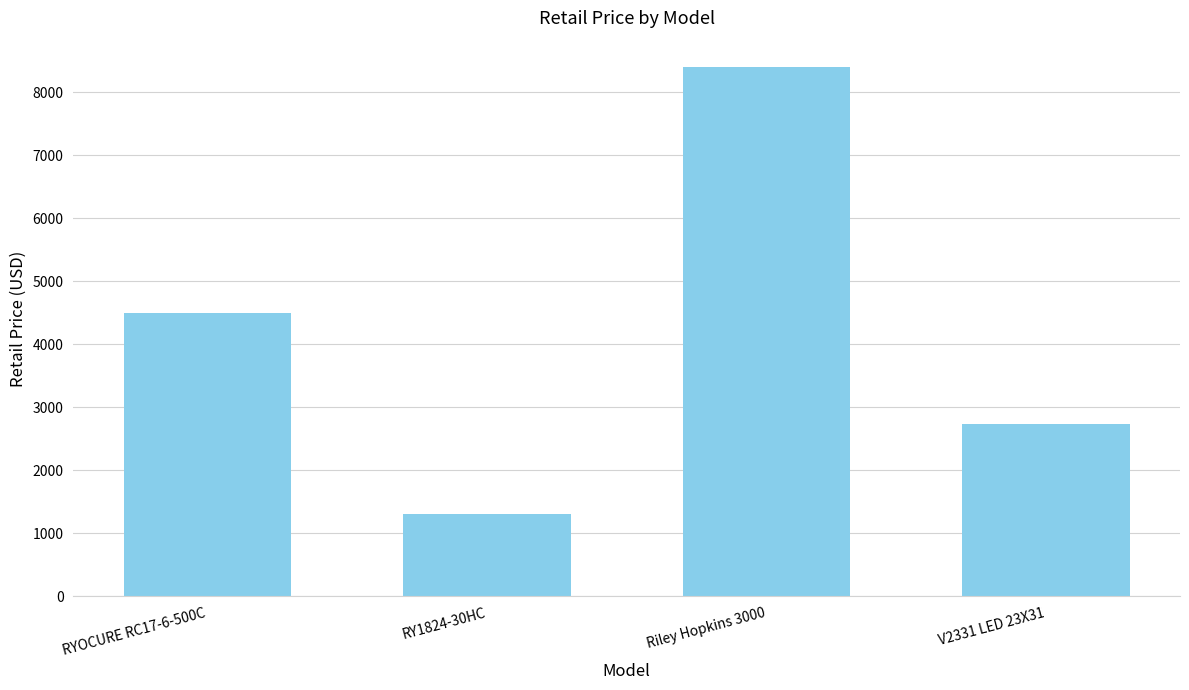

What is the label of the 4th bar from the right?

RYOCURE RC17-6-500C